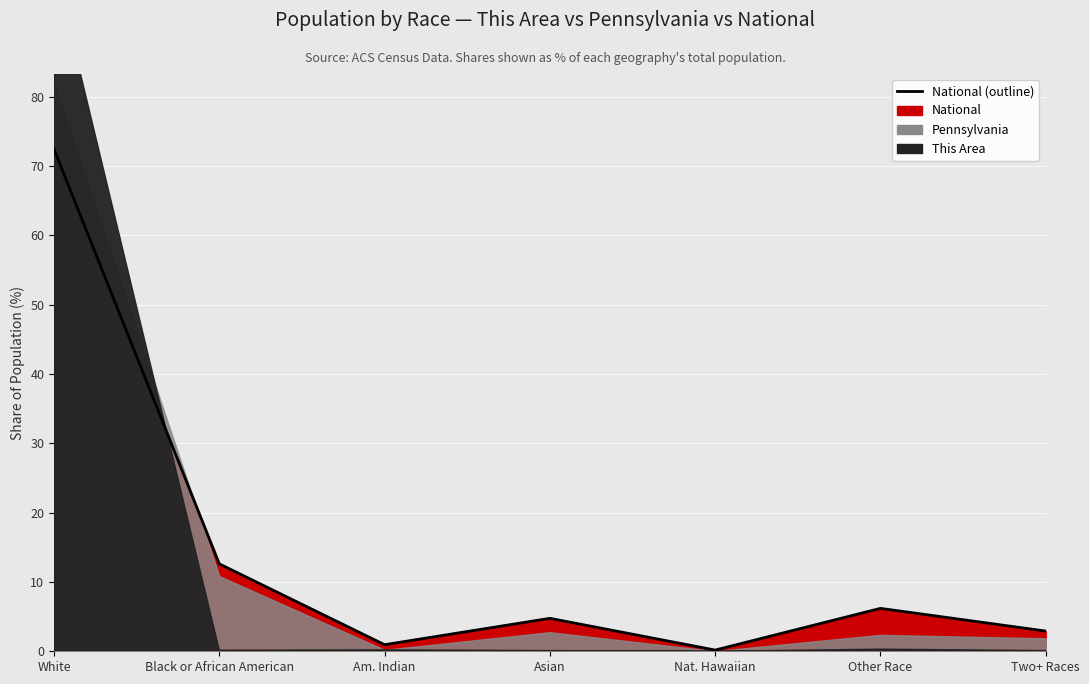

What is the average value?

14.3